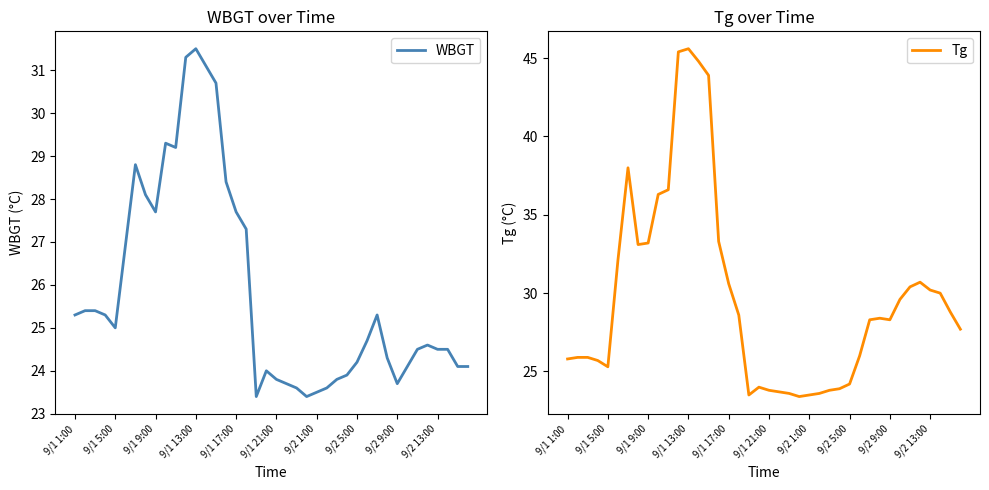

True or false: WBGT and Tg cross at least once.

False